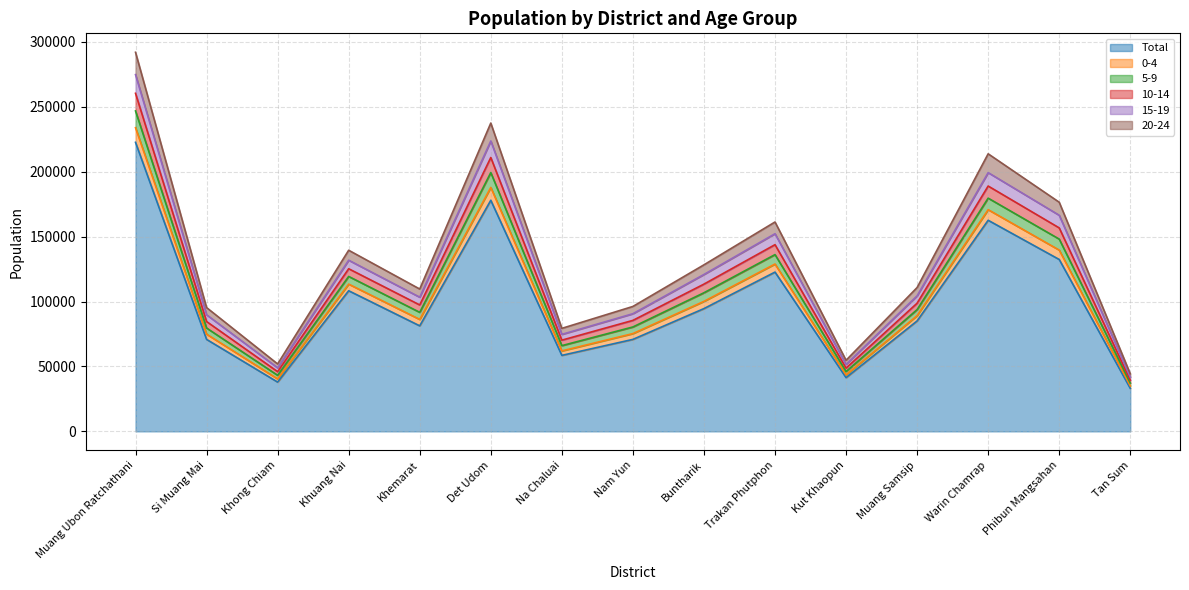

At which label does Total reach its peak?

Muang Ubon Ratchathani